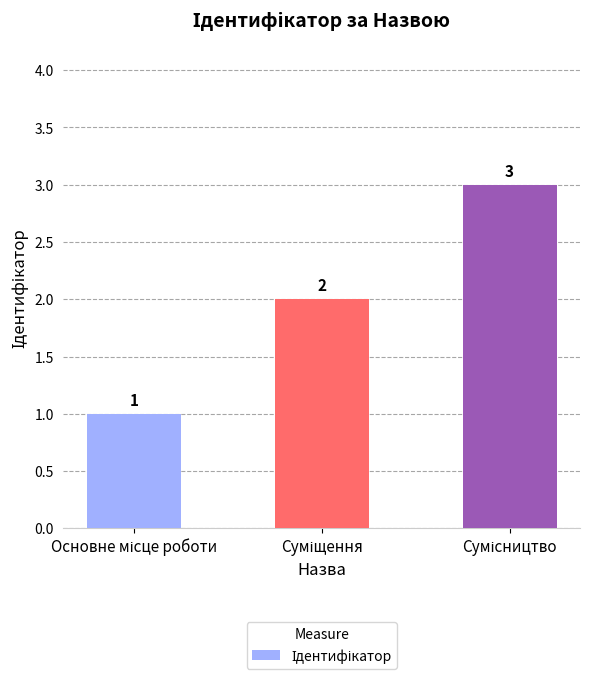

What is the smallest value displayed?

1